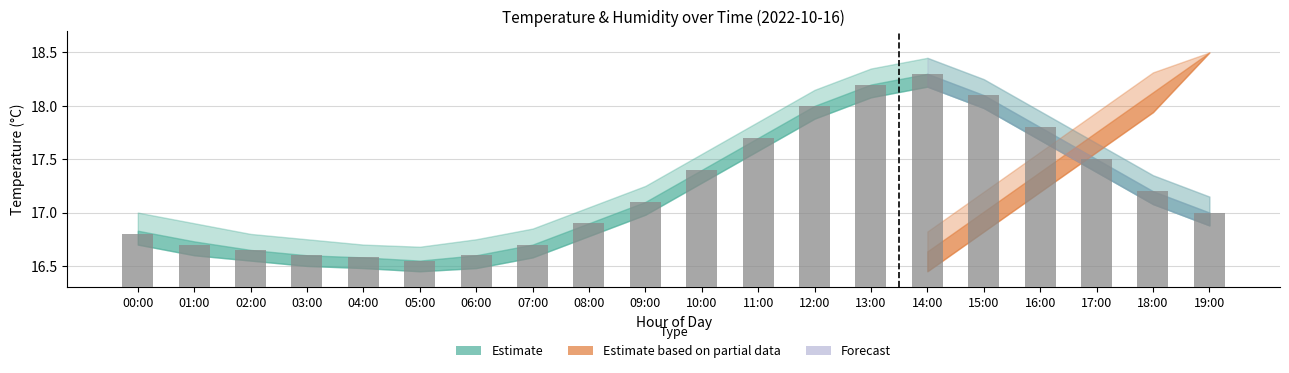

What is the value of the 16th bar from the left?

18.1